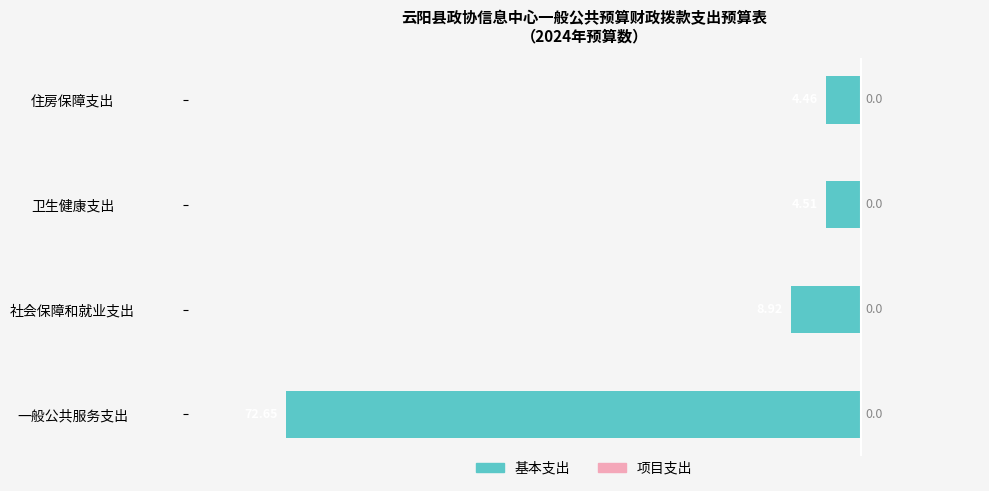

How many bars are there in total?

4